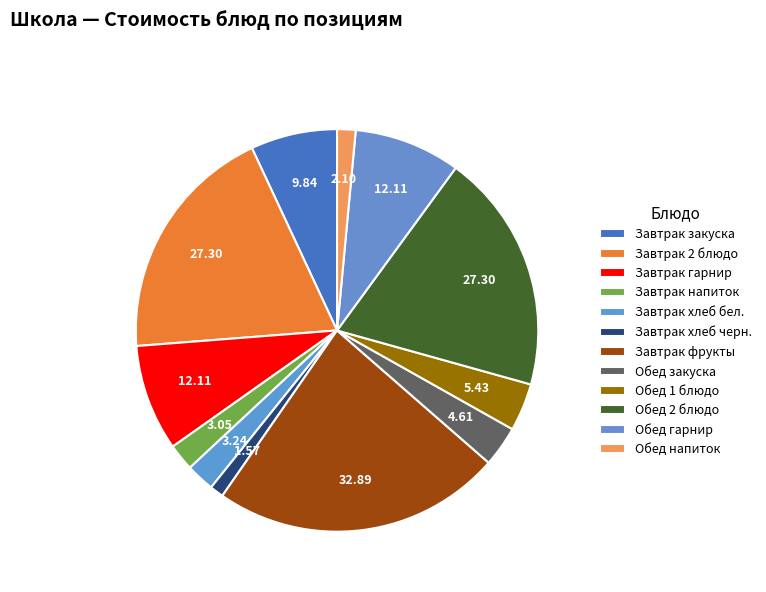

Which category has the smallest portion of the pie?

Завтрак хлеб черн.